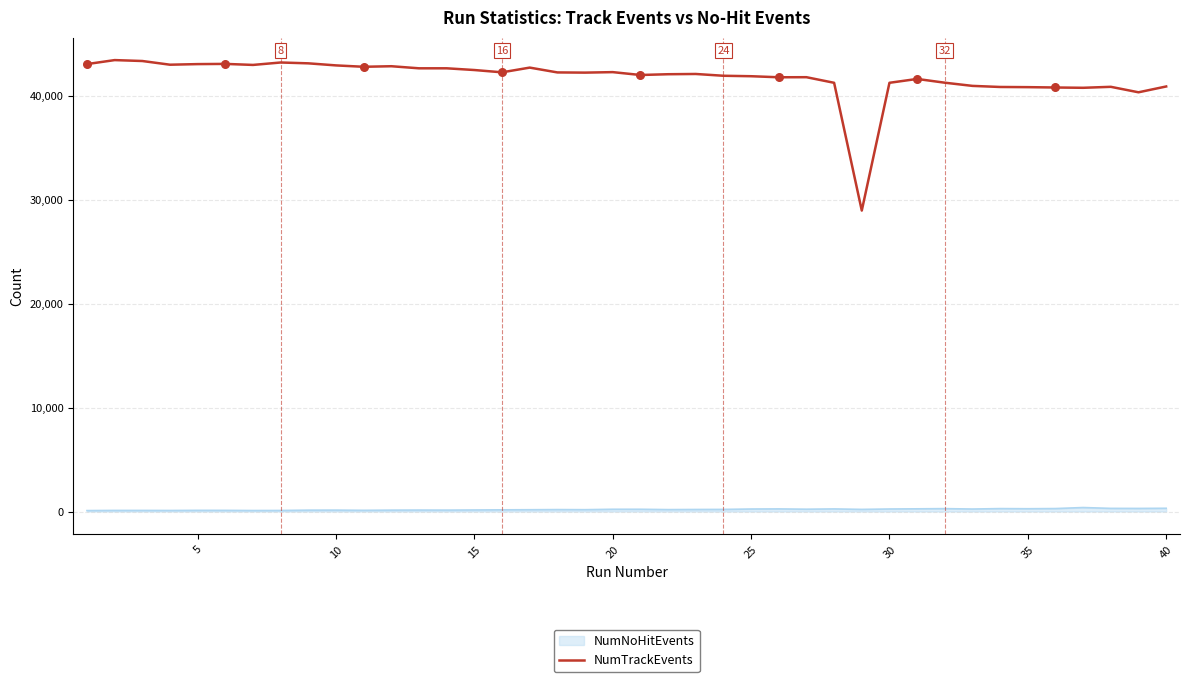

Which series has the widest spread of values?

NumTrackEvents